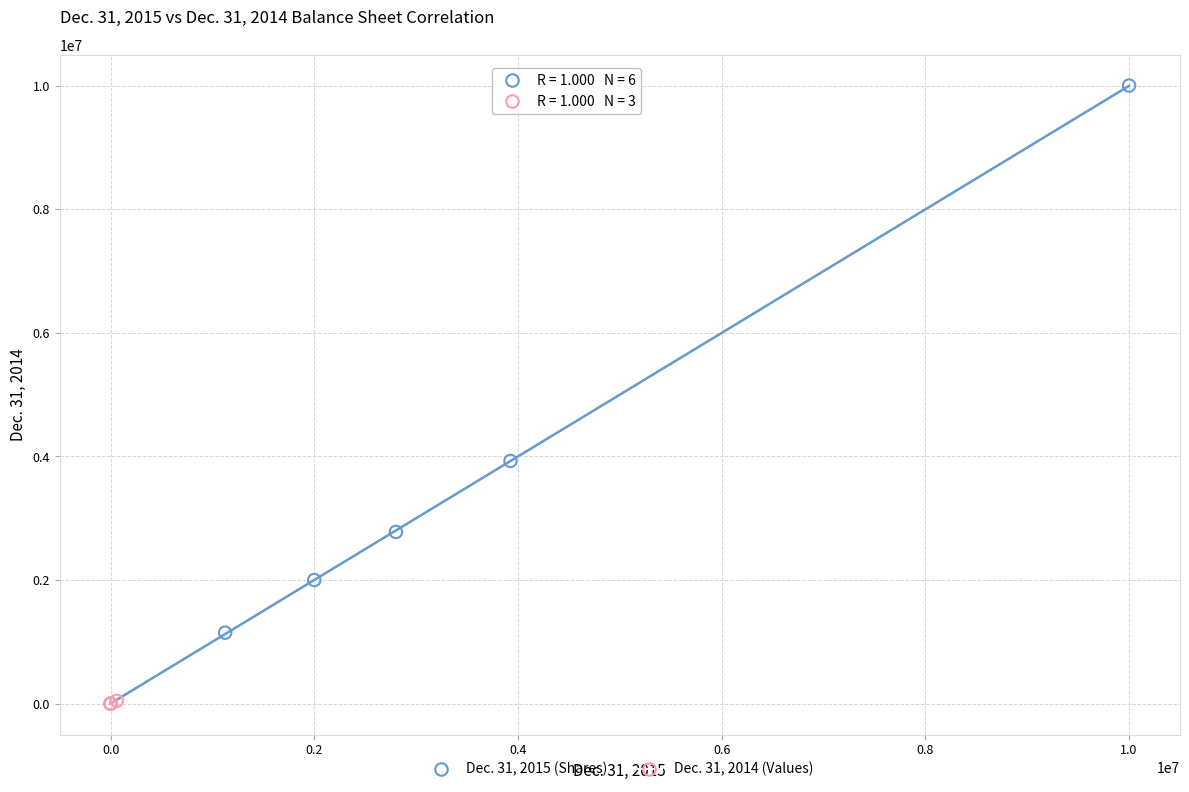

Which series has the largest Y range (max minus min)?

Dec. 31, 2015 (Shares)